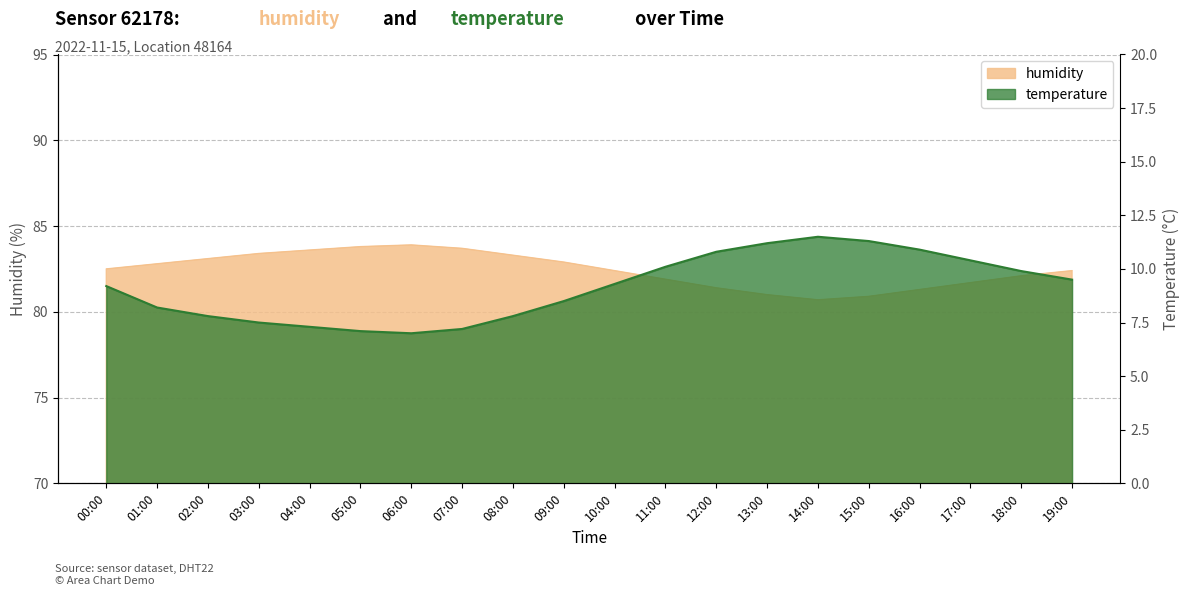

True or false: temperature has more than 1 interior local peaks.

False